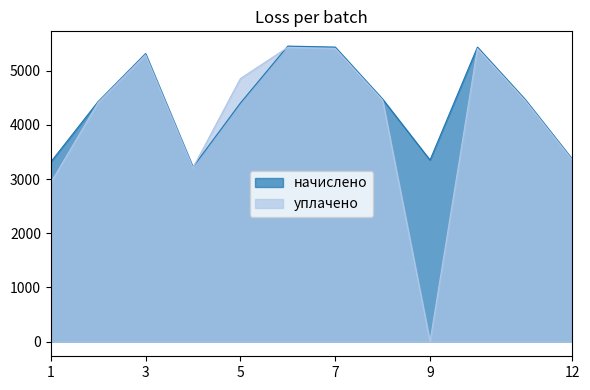

Where is the first local maximum for начислено?

3